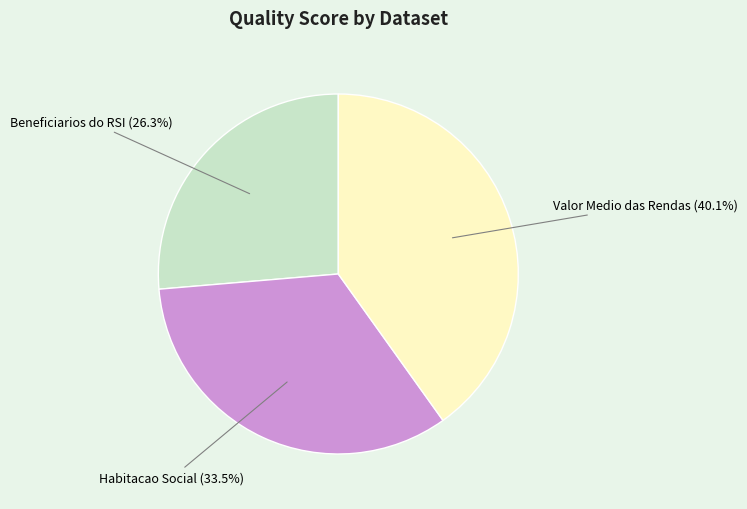

Does any single category account for the majority?

No